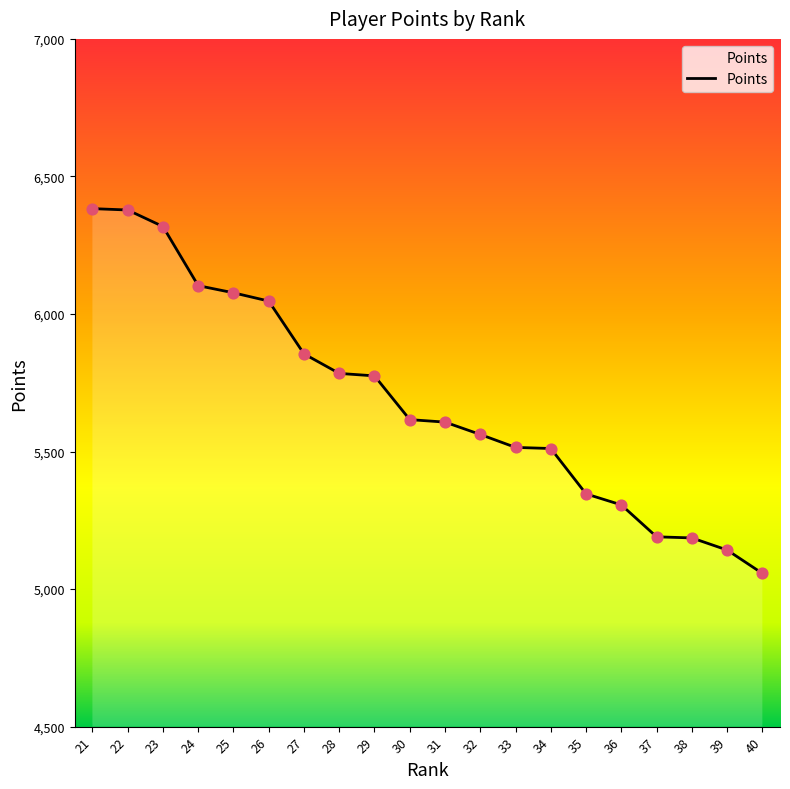

What is the ratio of the value at 36 to the value at 28?

0.9